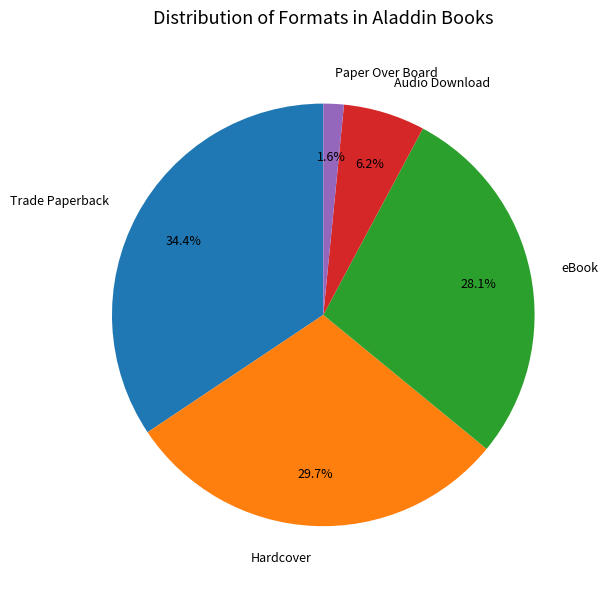

Which slice is the smallest?

Paper Over Board